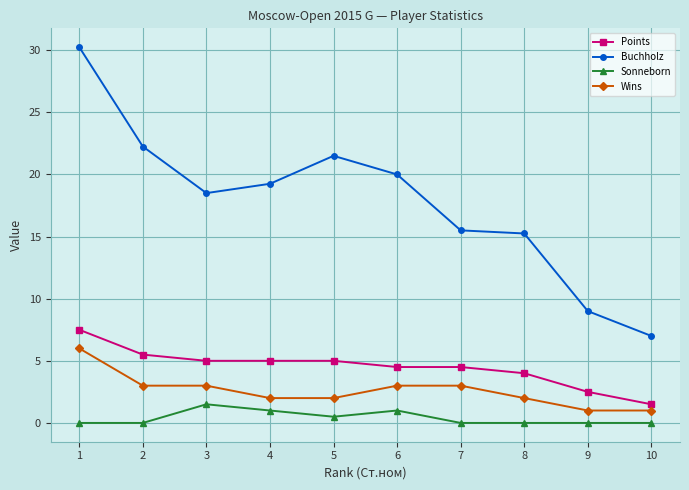

True or false: Wins and Sonneborn cross at least once.

False